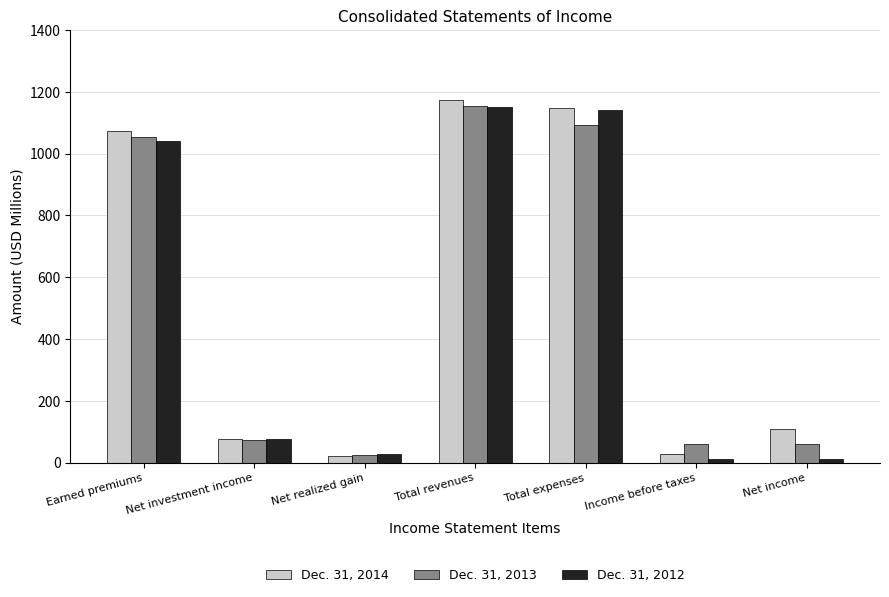

What is the value of the Dec. 31, 2014 bar at the 1st from the left?

1074.1